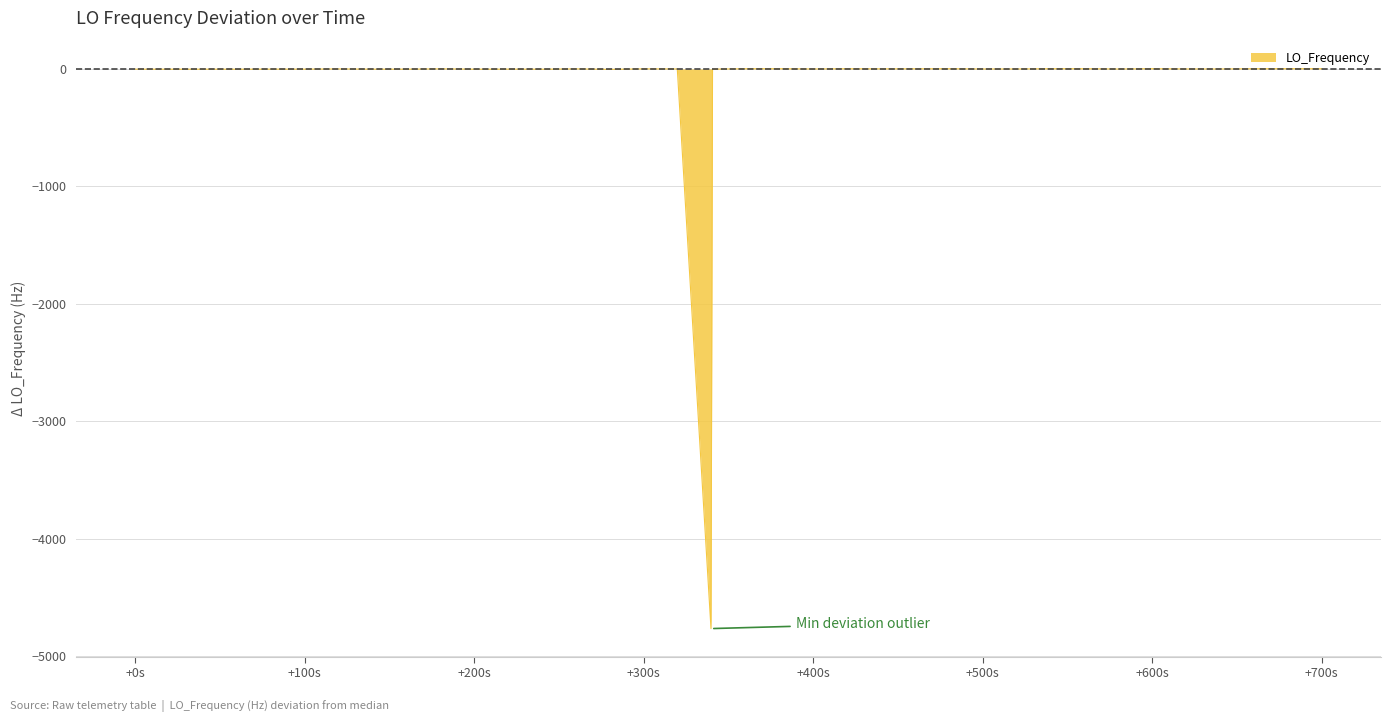

What is the smallest value displayed?

-4763.4